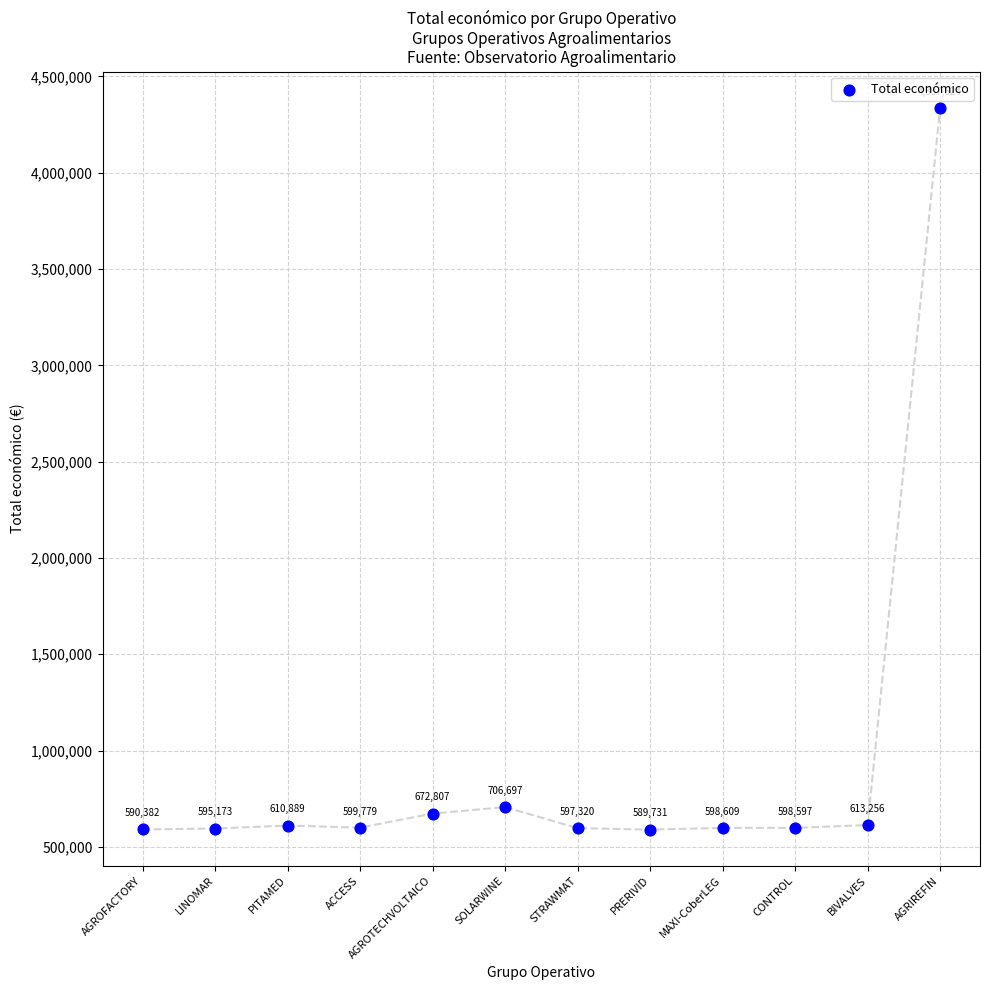

What Y value in the scatter plot is closest to 2463677?

706697